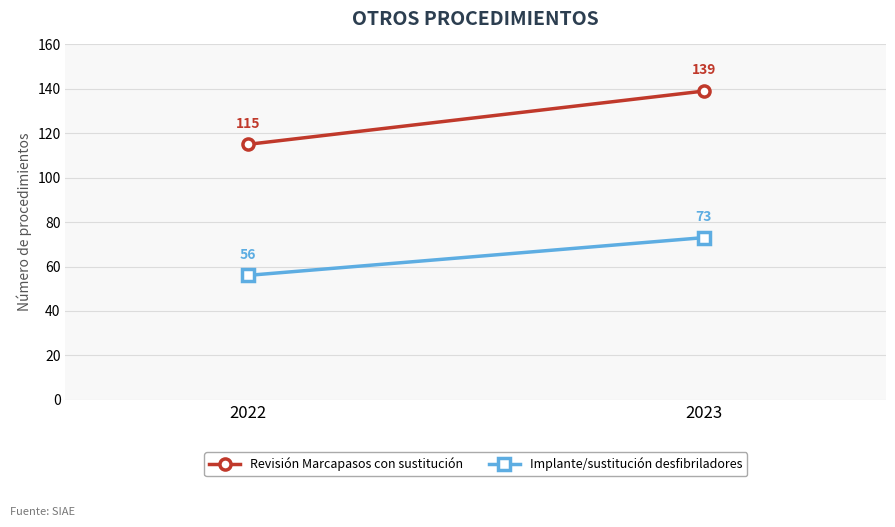

Reading right to left, extract all data points from this chart.

Revisión Marcapasos con sustitución: 2023=139	2022=115
Implante/sustitución desfibriladores: 2023=73	2022=56